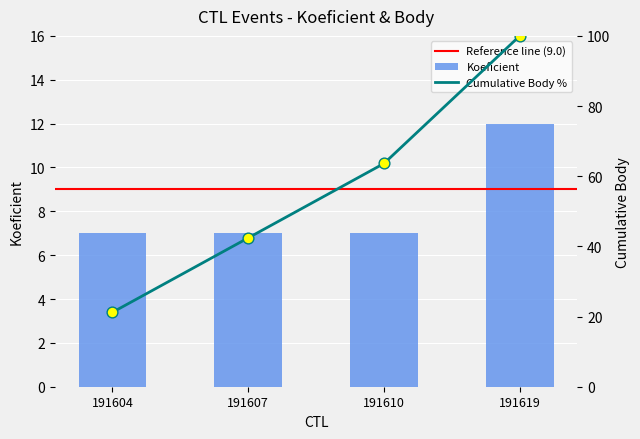

Between 191607 and 191610, which is larger?

191607